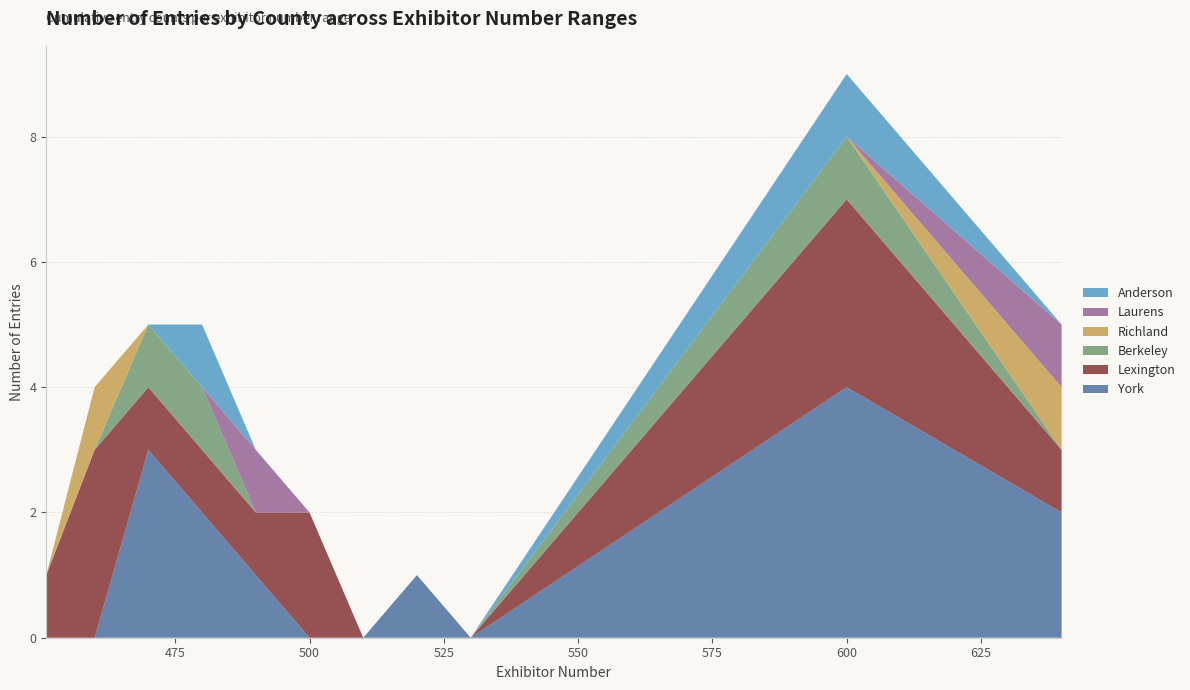

What are all the series names shown in the legend?

Anderson, Laurens, Richland, Berkeley, Lexington, York